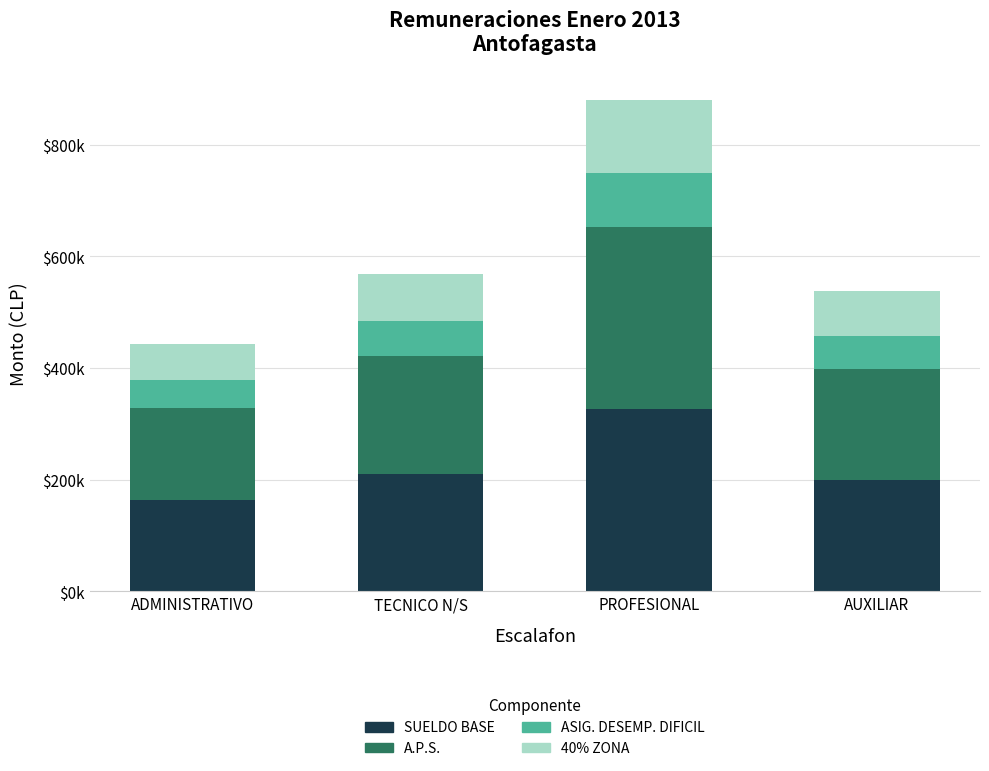

What is the label of the 4th bar from the left?

AUXILIAR